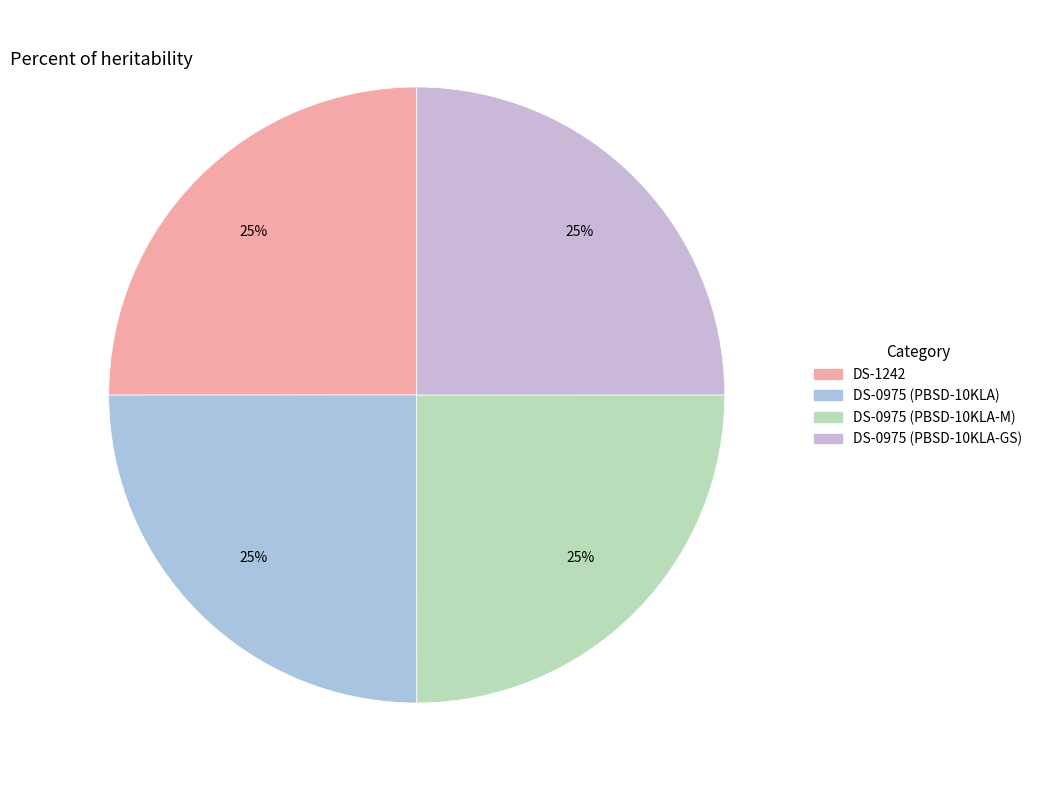

Is it true that DS-0975 (PBSD-10KLA-GS) is 32% of the pie?

False